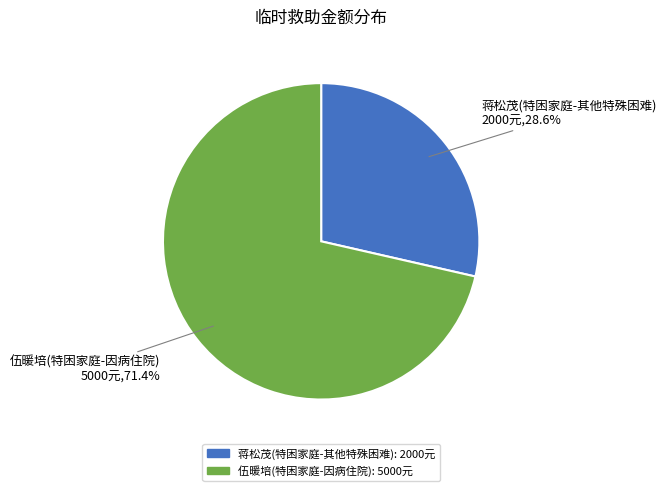

What is the largest slice in the pie chart?

伍暖培(特困家庭-因病住院)